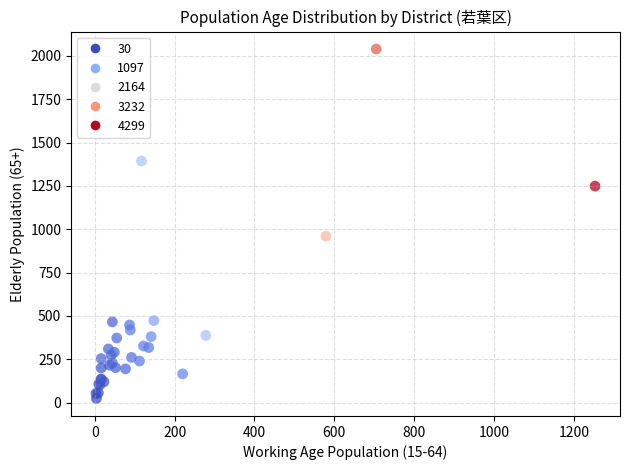

What Y value in the scatter plot is closest to 1032?

960